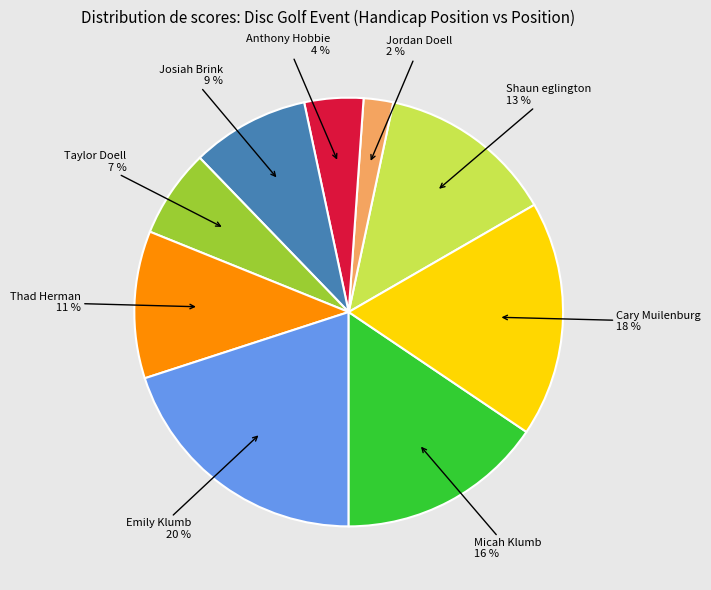

Is there a majority slice in this chart?

No